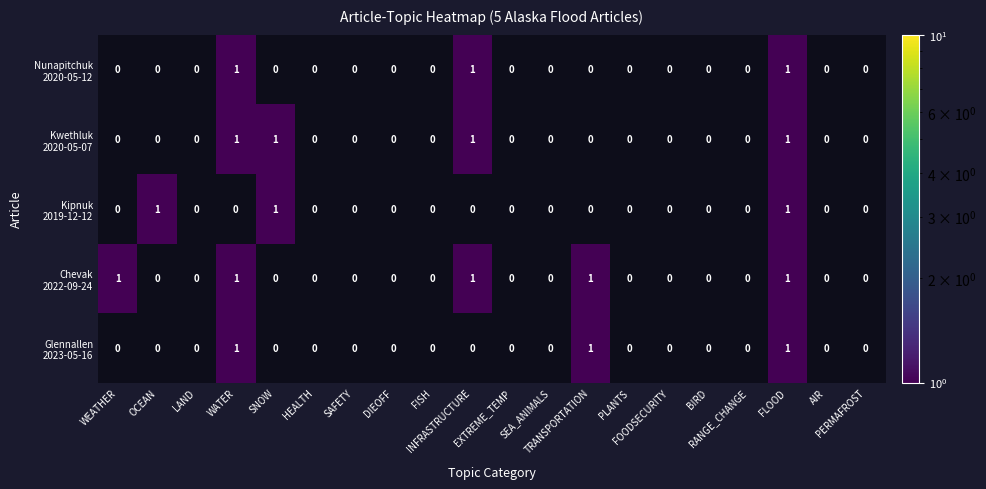

At PERMAFROST, list the series in order from largest to smallest.

Nunapitchuk 2020-05-12, Kwethluk 2020-05-07, Kipnuk 2019-12-12, Chevak 2022-09-24, Glennallen 2023-05-16